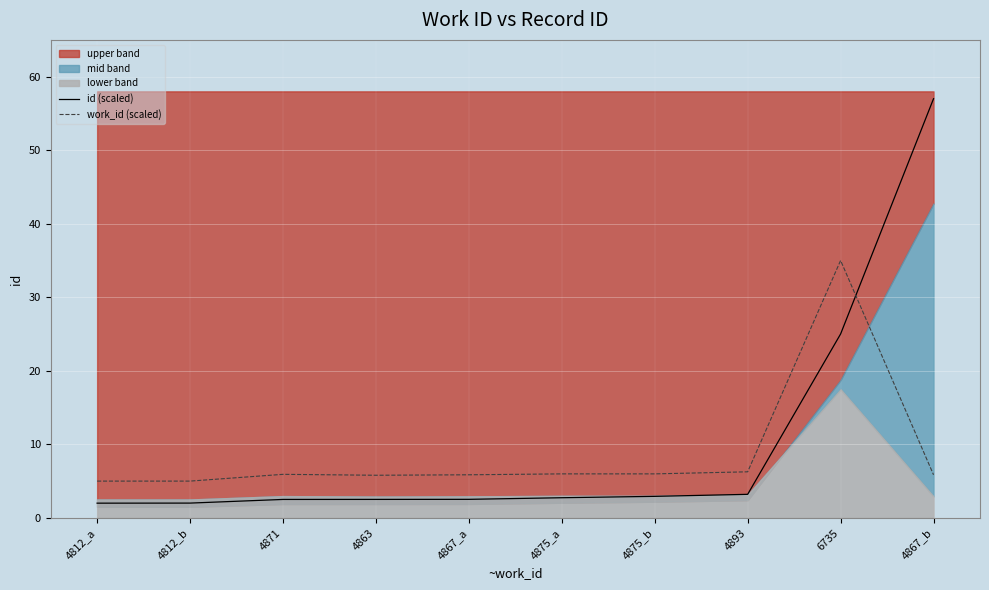

What is the value of the work_id (scaled) point at the 5th from the left?

5.9